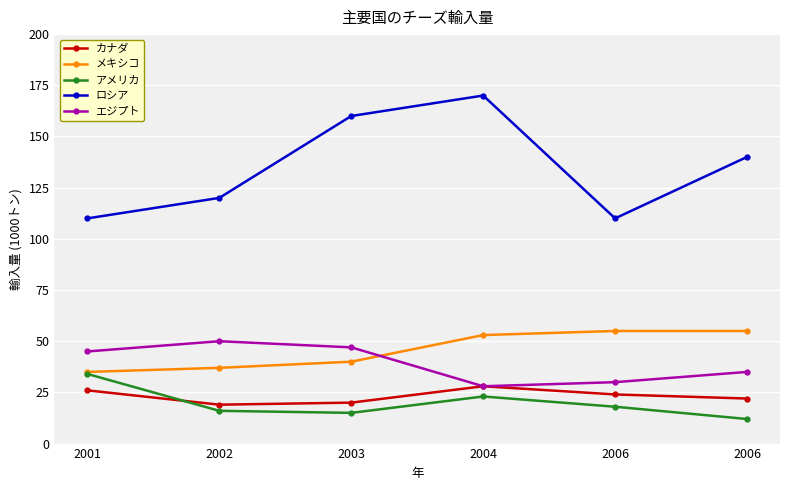

True or false: アメリカ and ロシア cross at least once.

False